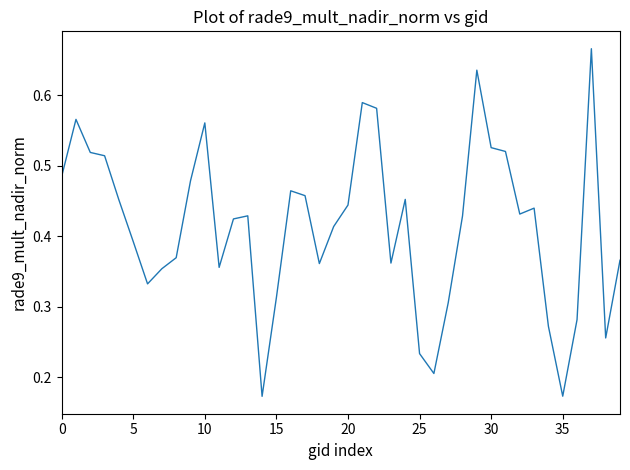

What is the value of the 29th point from the left?

0.4